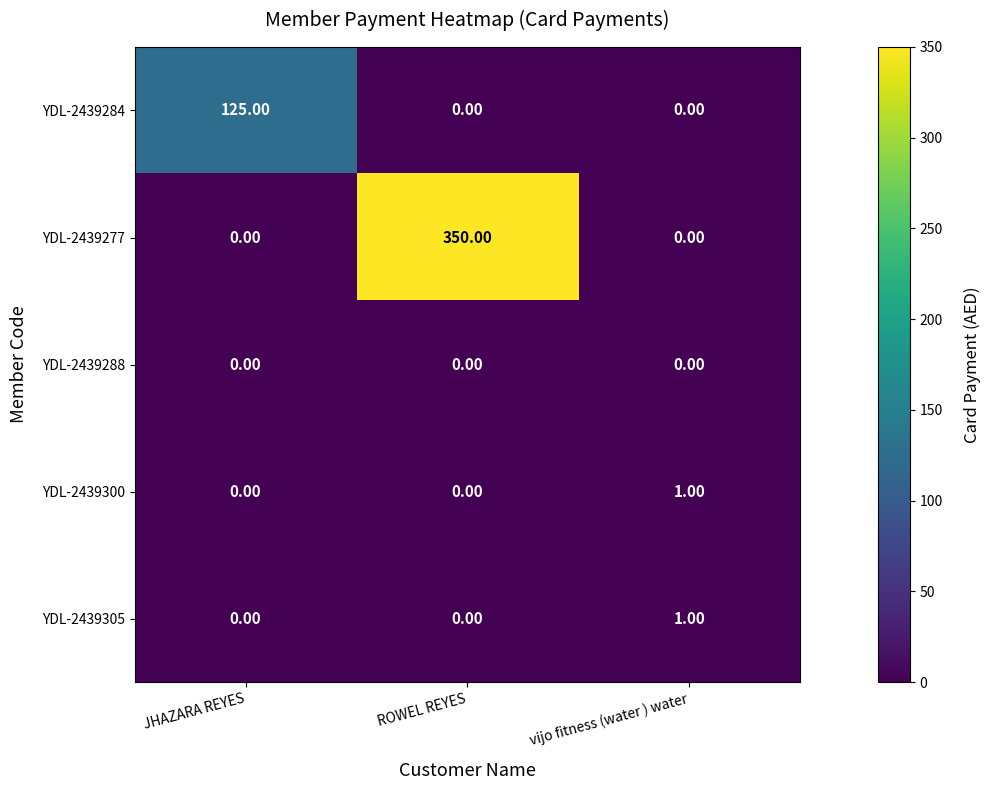

What is the total value across all series at ROWEL REYES?

350